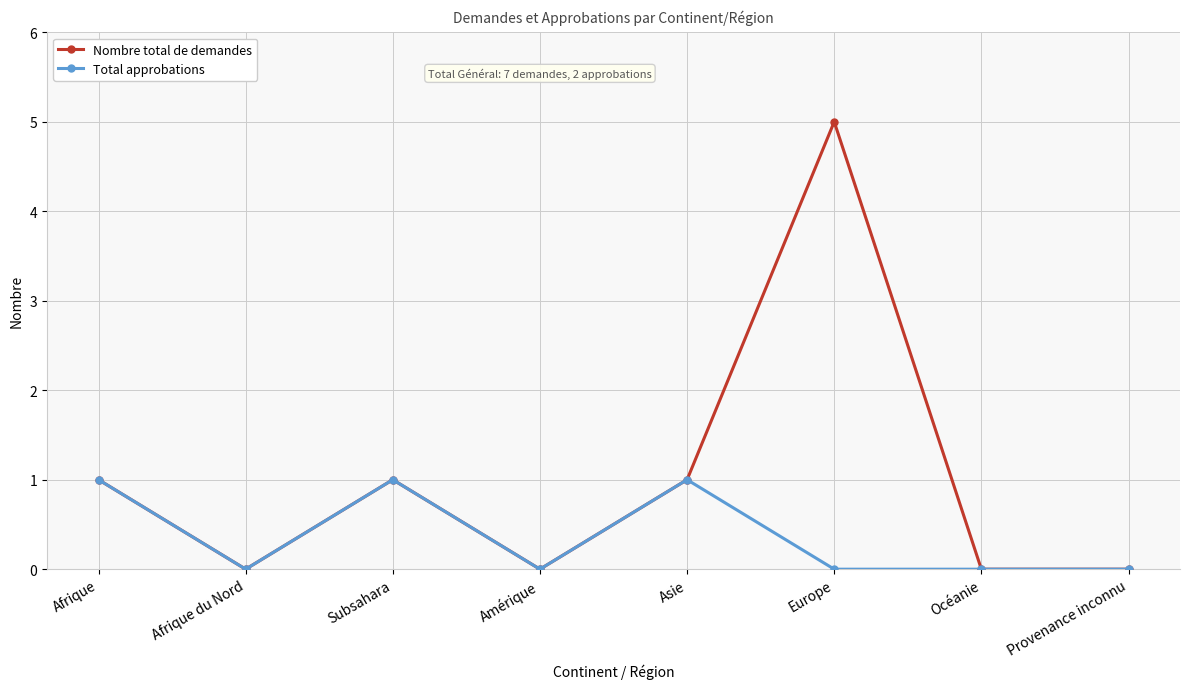

At which category does the chart reach its peak across all series?

Europe